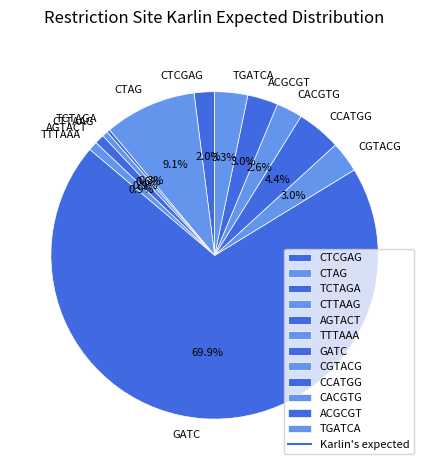

What percentage is NOT represented by TCTAGA?

99.7%